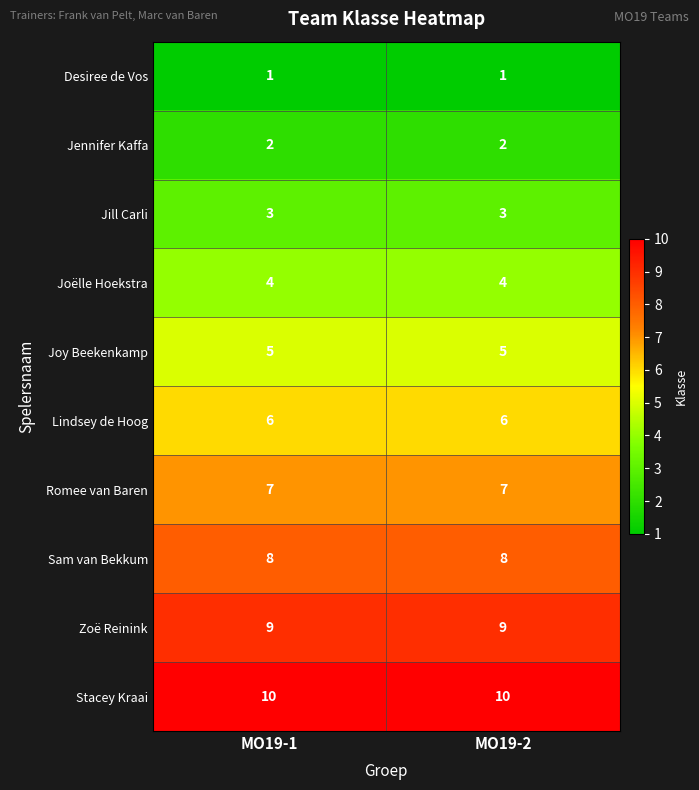

What is the sum of all Joy Beekenkamp values?

10